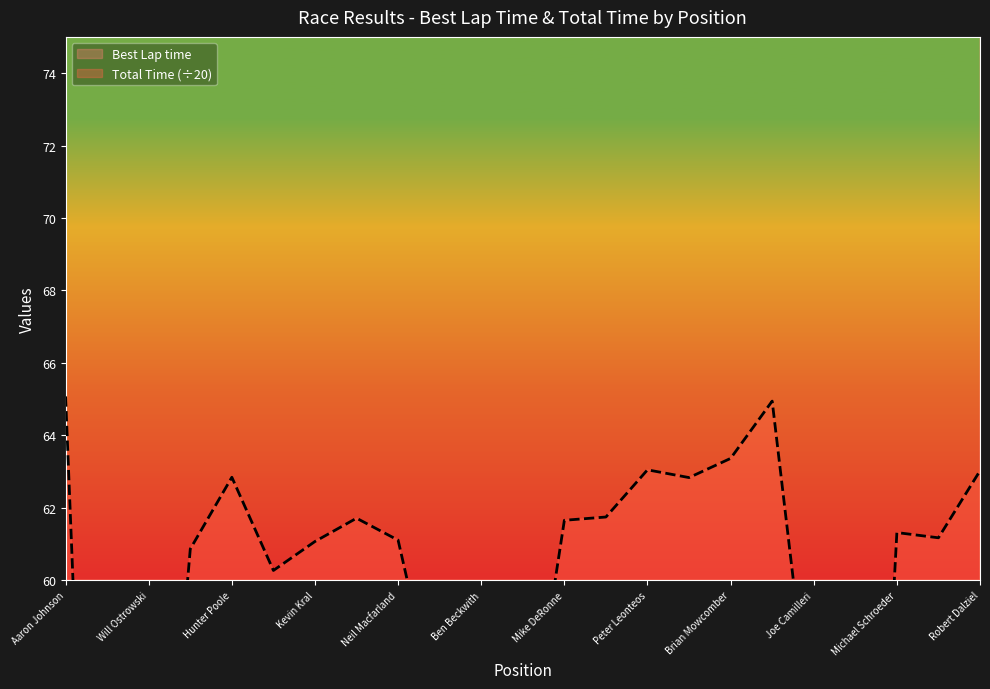

What value does the Total Time series have at Brian Mowcomber?

63.4